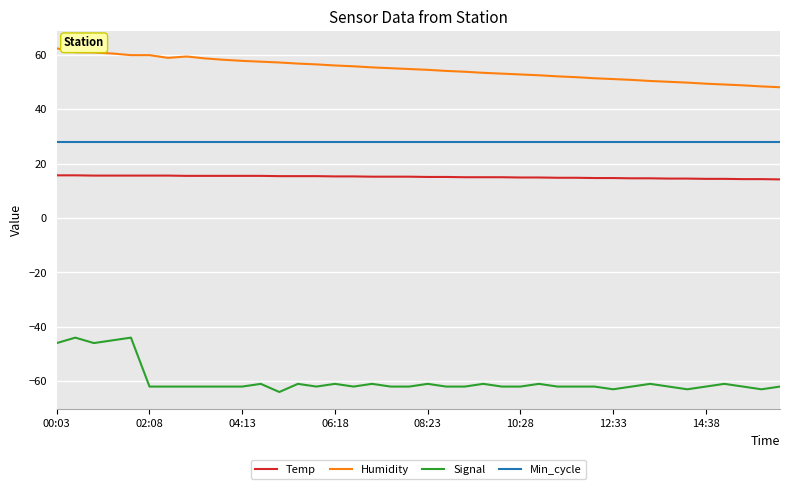

True or false: Signal and Humidity intersect in this chart.

False